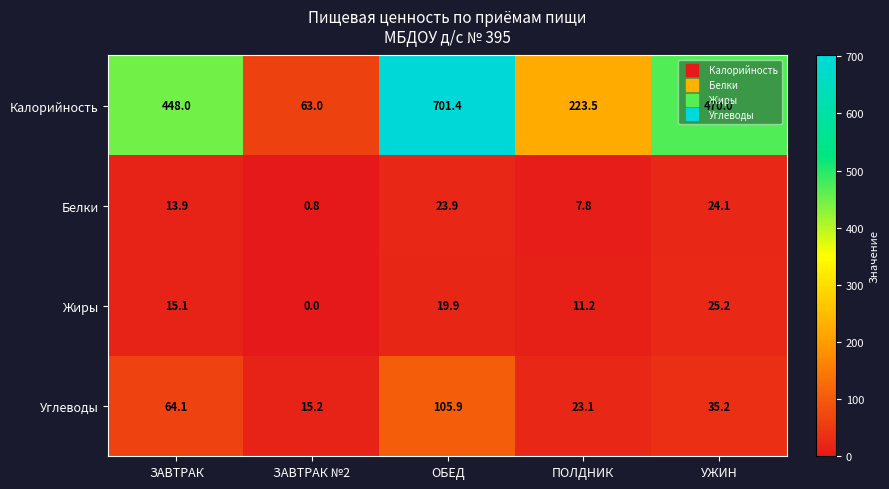

Which category has the lowest value in the Углеводы series?

ЗАВТРАК №2